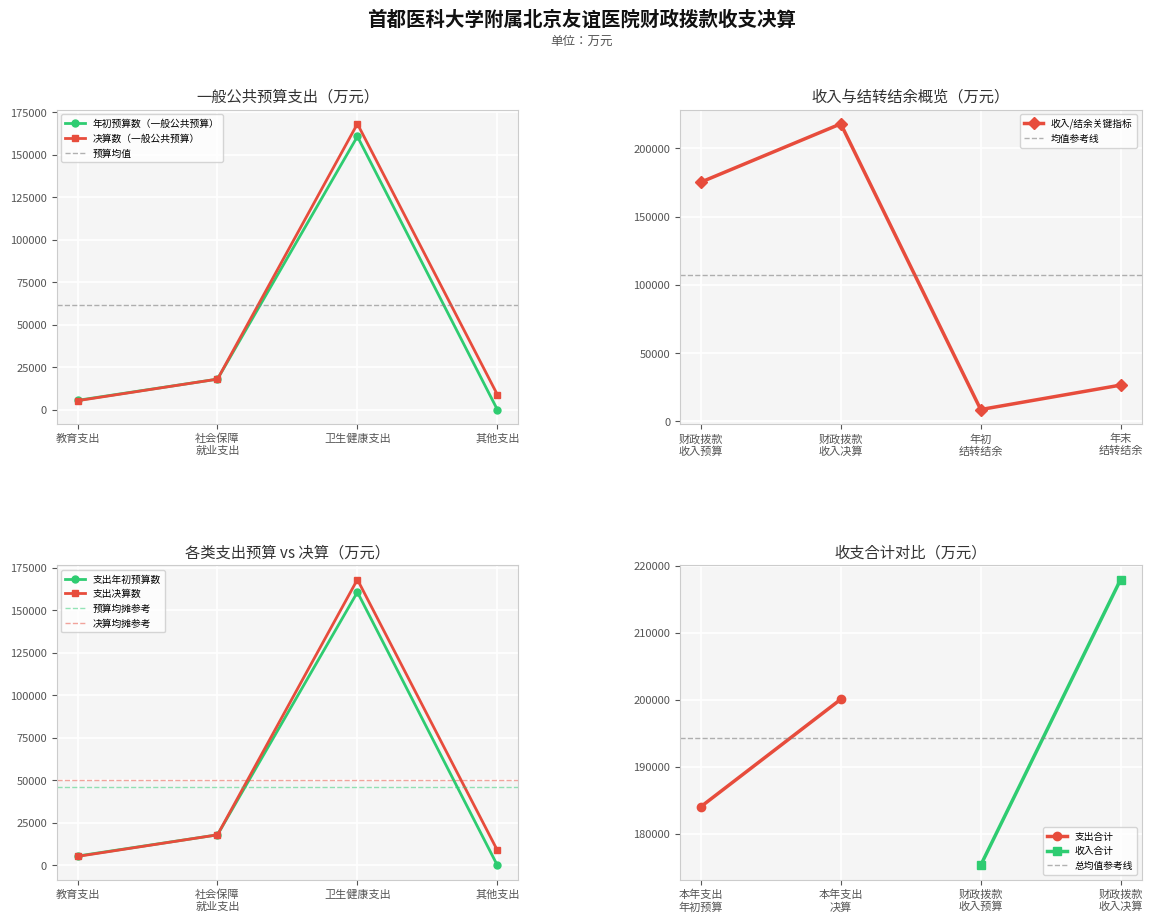

What is the sum of all 决算数（一般公共预算） values?

200063.3